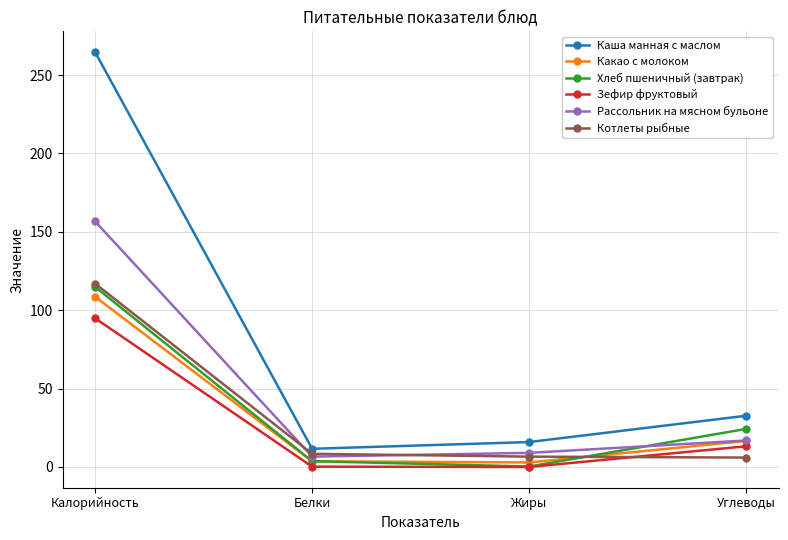

In Каша манная с маслом, how many points are lower than both neighbors (excluding endpoints)?

1